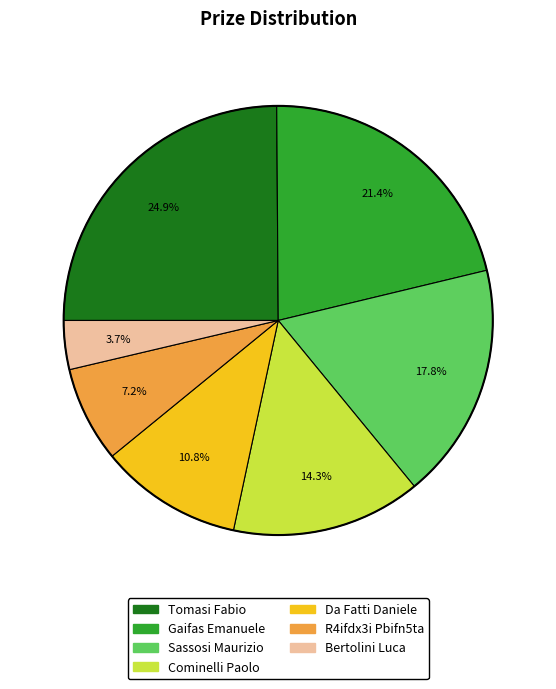

Count the number of slices in the pie.

7